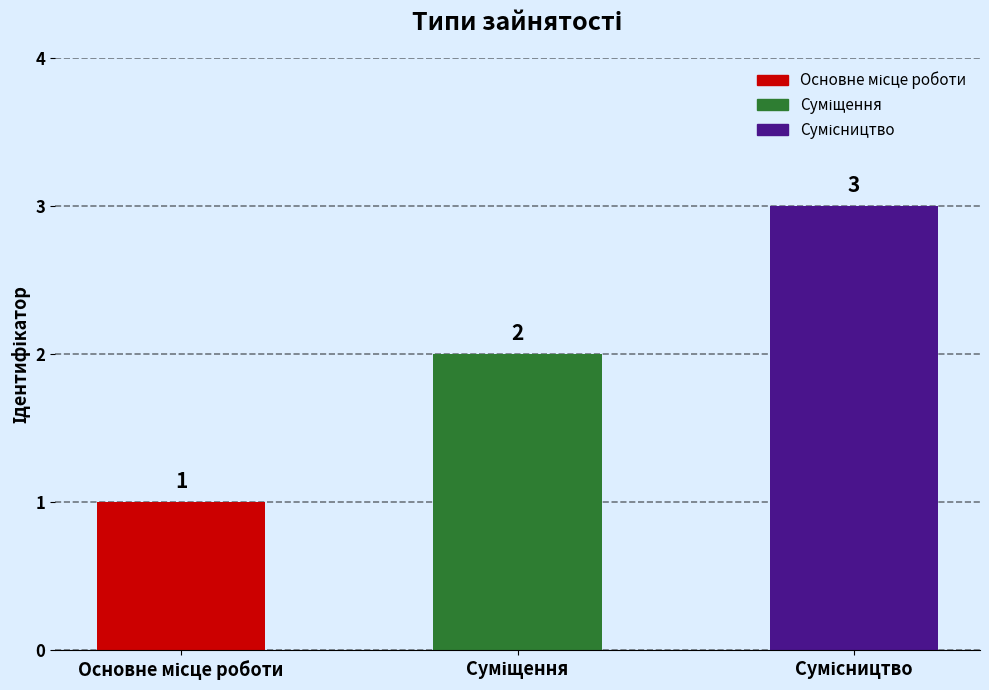

What is the greatest value displayed?

3